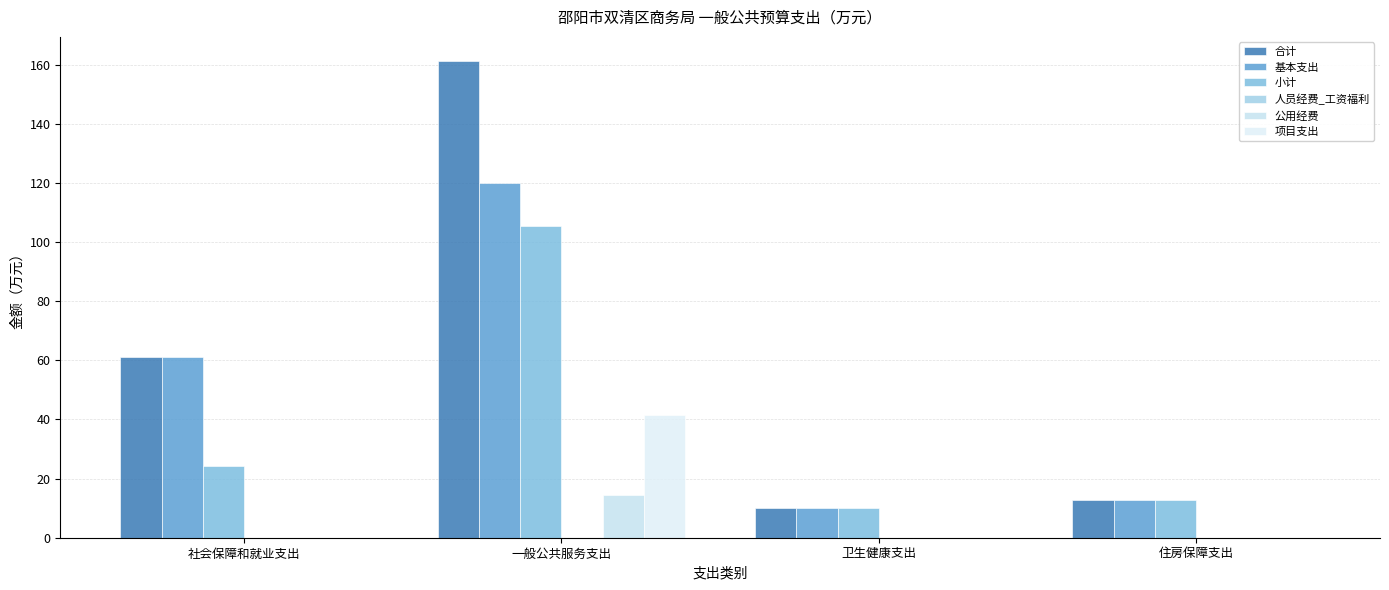

Is it true that 合计 equals 3.9 at 卫生健康支出?

False